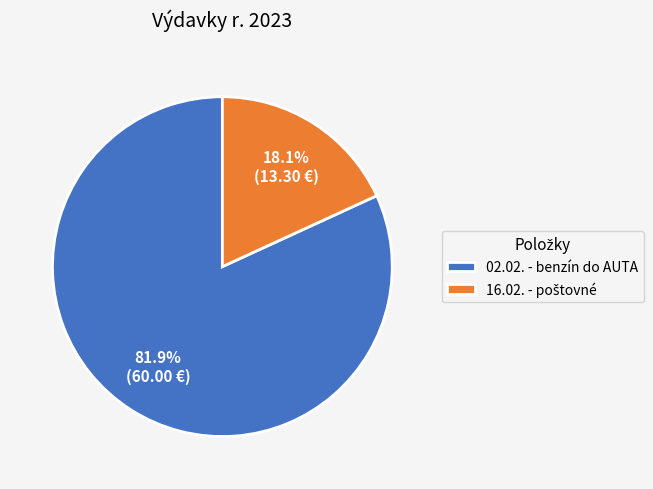

What is the largest slice in the pie chart?

02.02. - benzín do AUTA